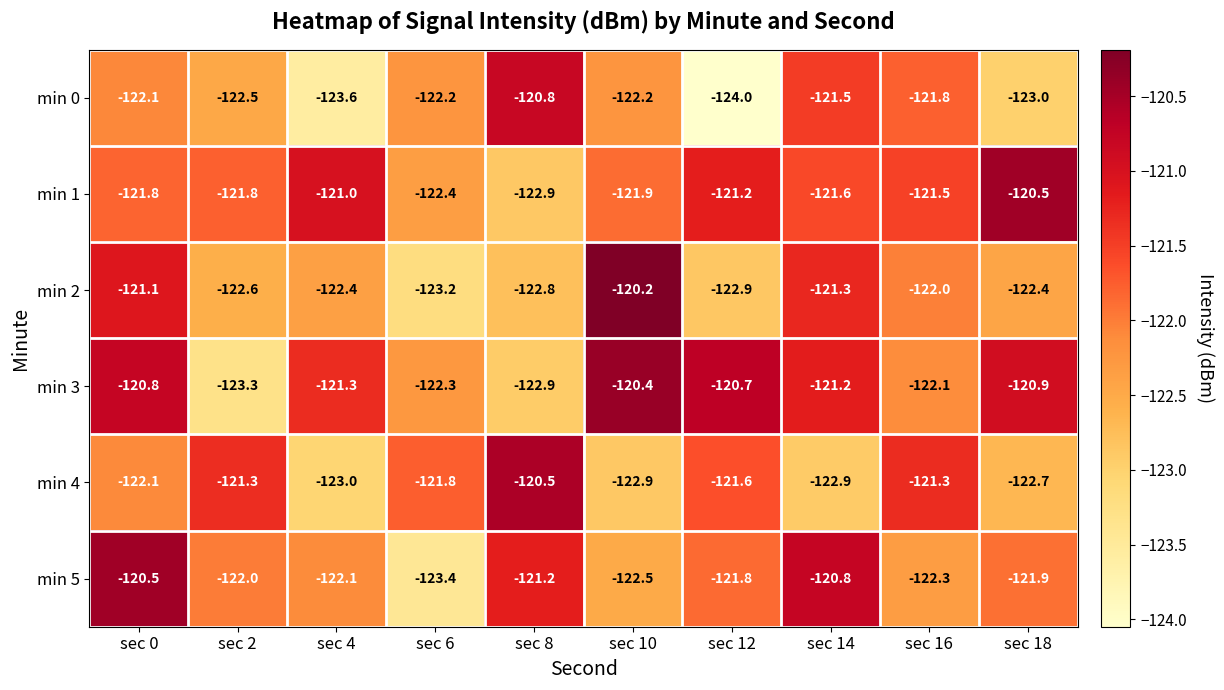

Rank the series at sec 4 from lowest to highest value.

min 0, min 4, min 2, min 5, min 3, min 1